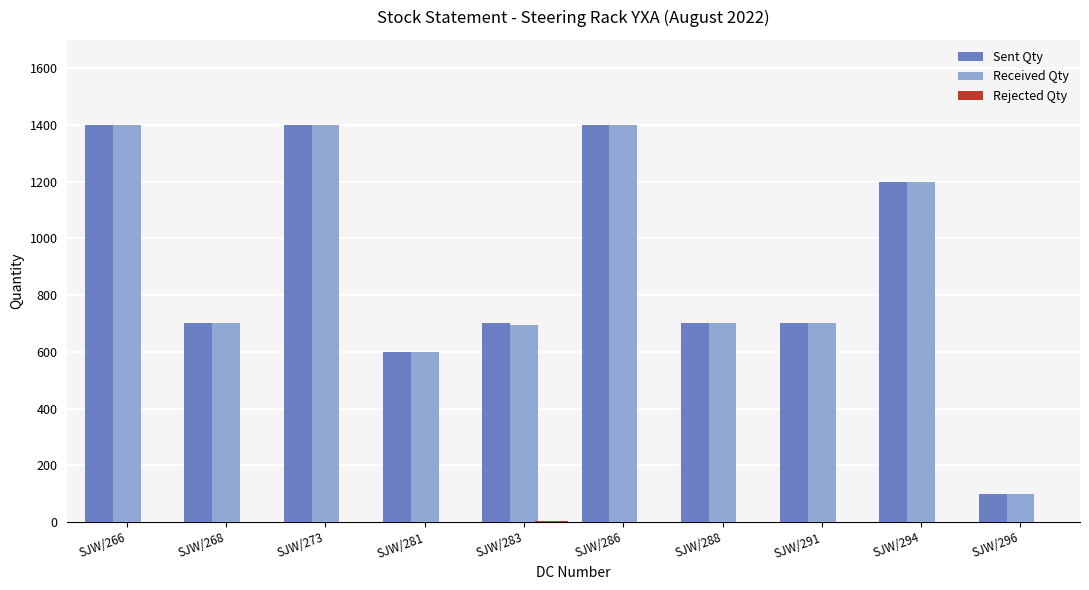

What is the total value across all series at SJW/294?

2400